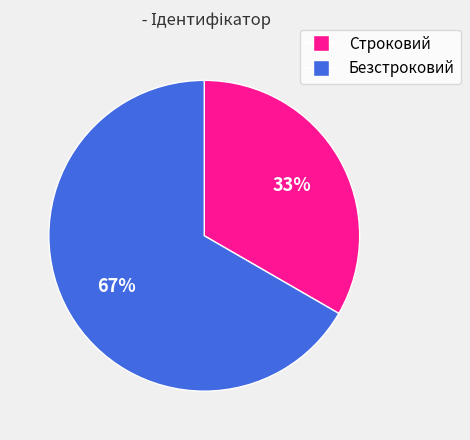

Count the number of slices in the pie.

2